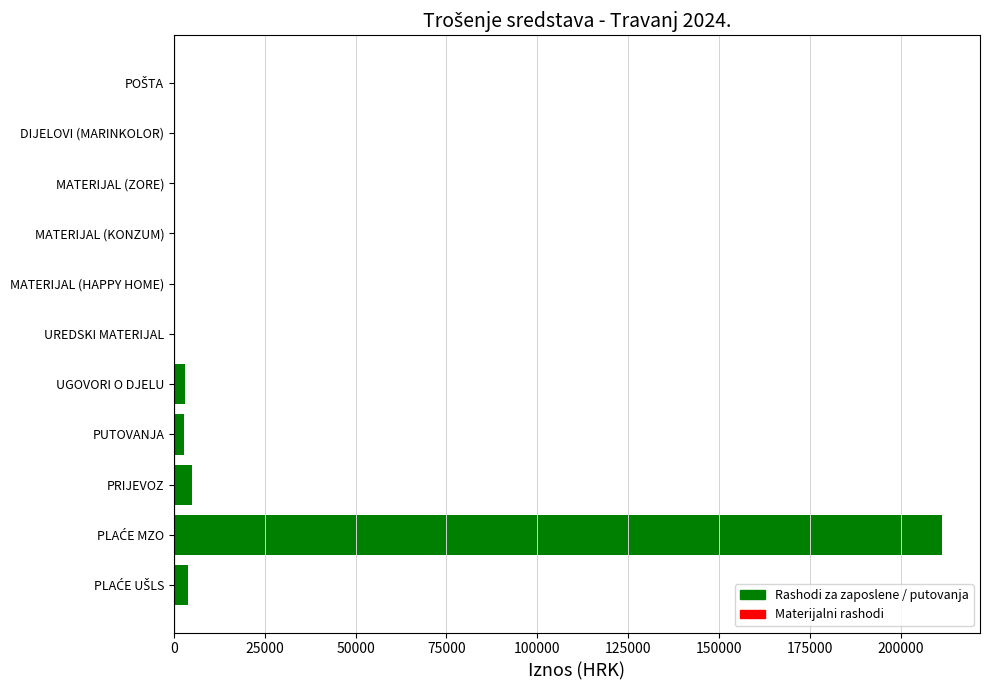

What is the average value?

20524.4